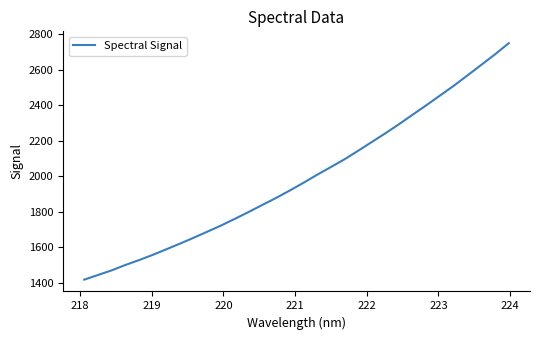

Reading left to right, transcribe all the data shown in this chart.

1419.1	1445.1	1471.2	1501.5	1529.0	1558.5	1590.2	1622.2	1655.3	1689.6	1724.2	1761.6	1799.9	1839.6	1878.8	1920.6	1964.0	2009.3	2052.6	2096.3	2144.6	2194.1	2243.5	2294.9	2348.6	2401.7	2456.5	2511.1	2569.4	2628.0	2687.0	2749.6